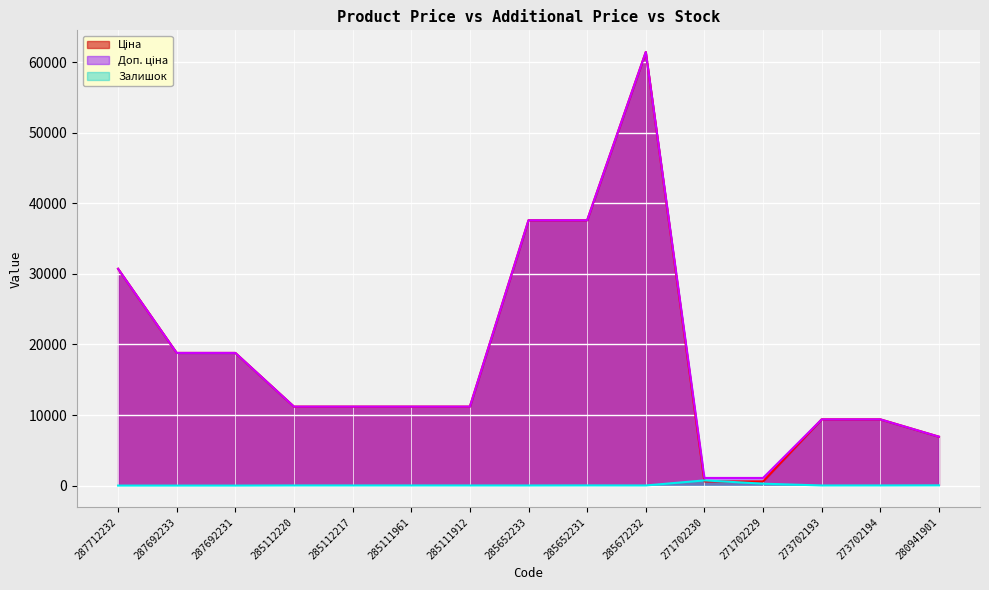

Count the number of categories in the chart.

15